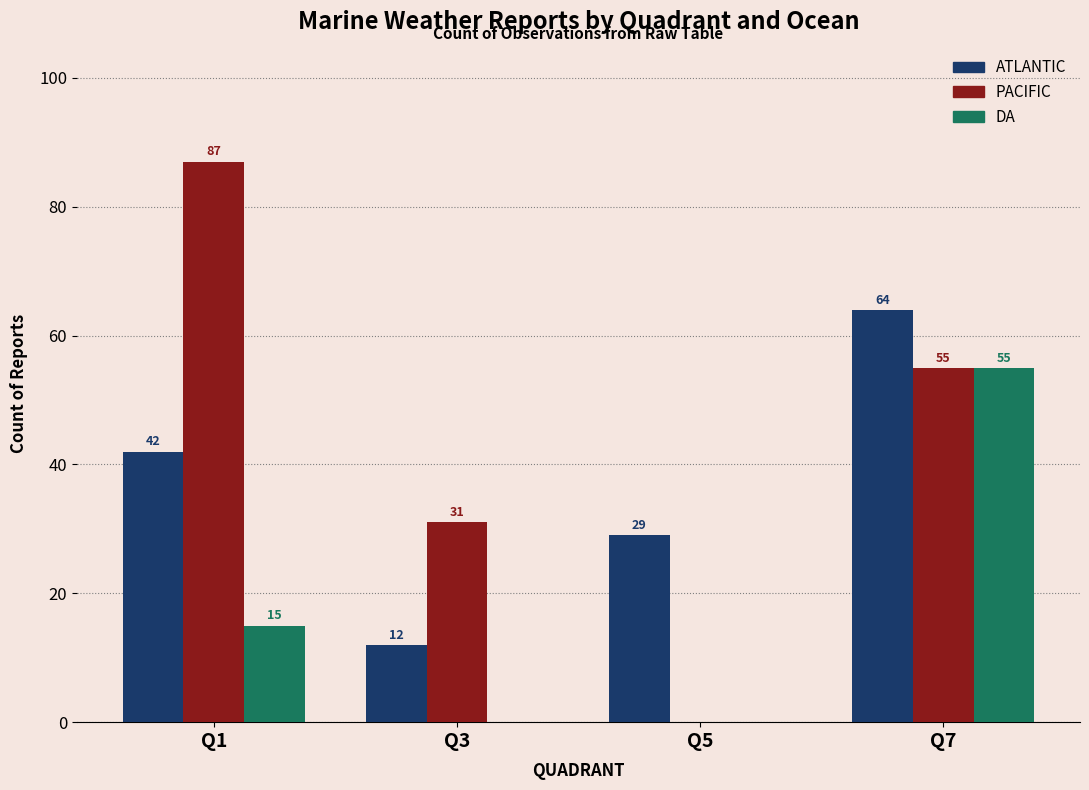

What is the greatest value displayed?

87